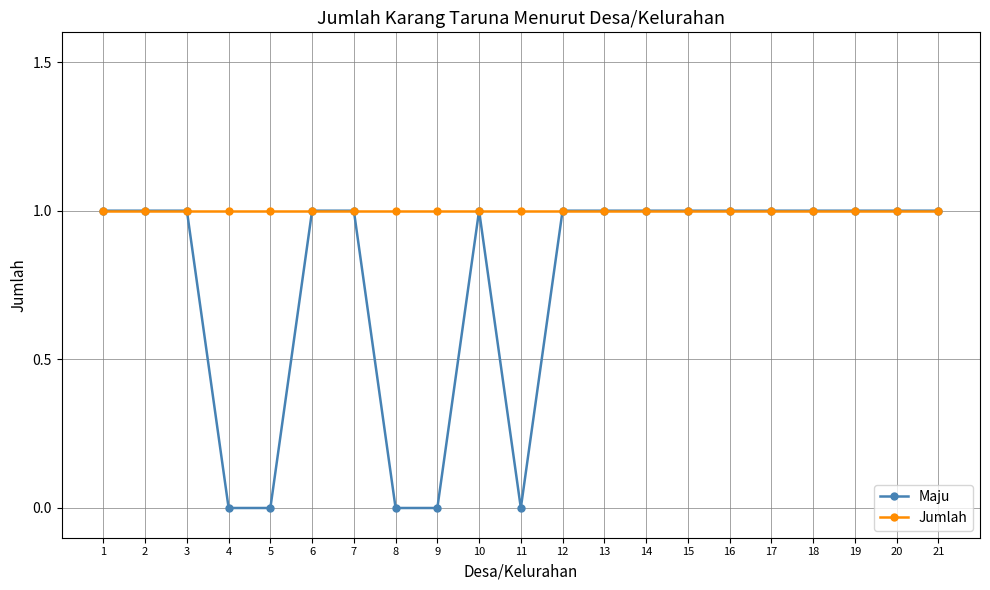

What value does the Maju series have at 17?

1